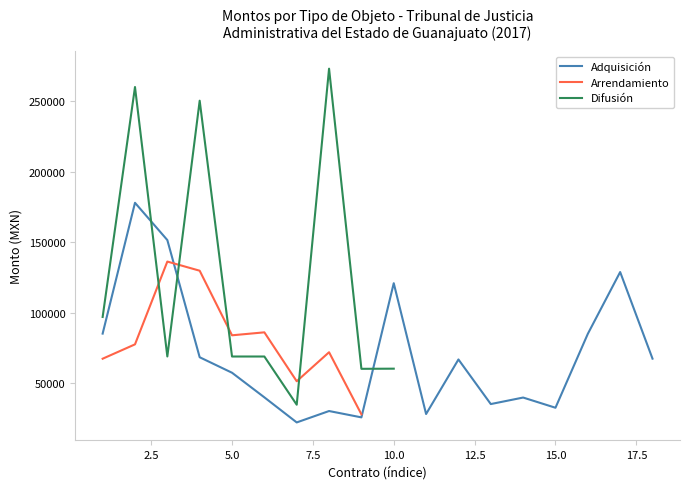

What is the minimum value for Monto total?

22241.3